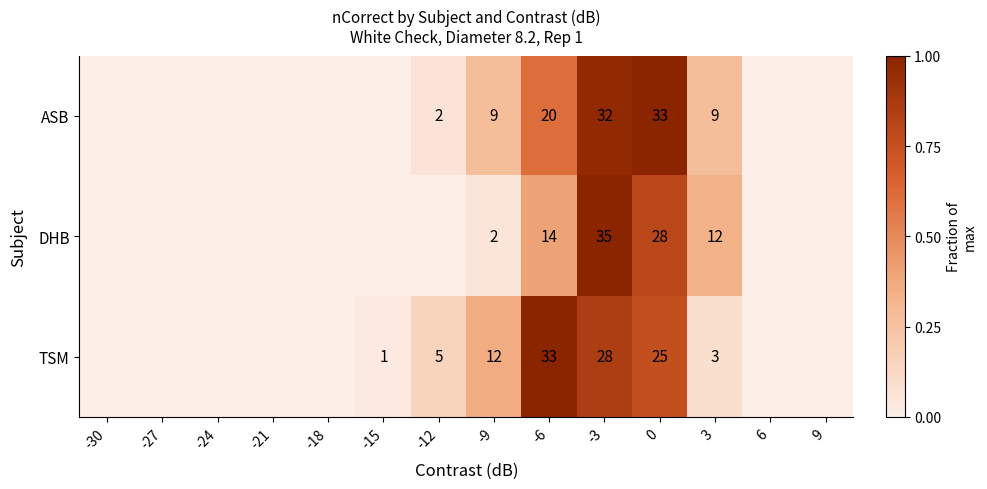

What is the difference between the highest and lowest values at 0?

8